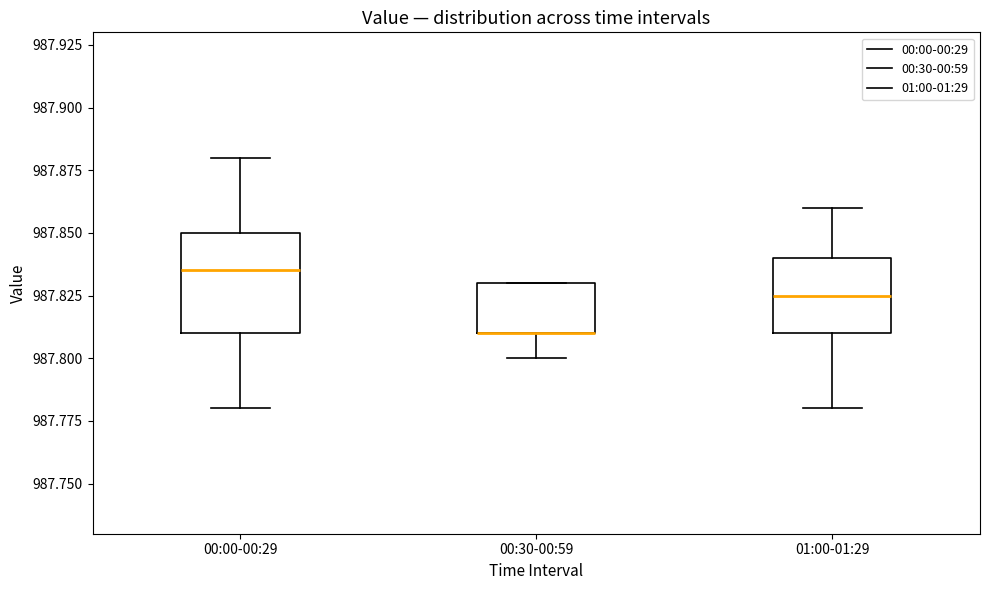

Where is the upper edge of the box for 00:00-00:29 on the y-axis? The values are not printed on the chart, so give them approximately, as read against the axis.

987.850